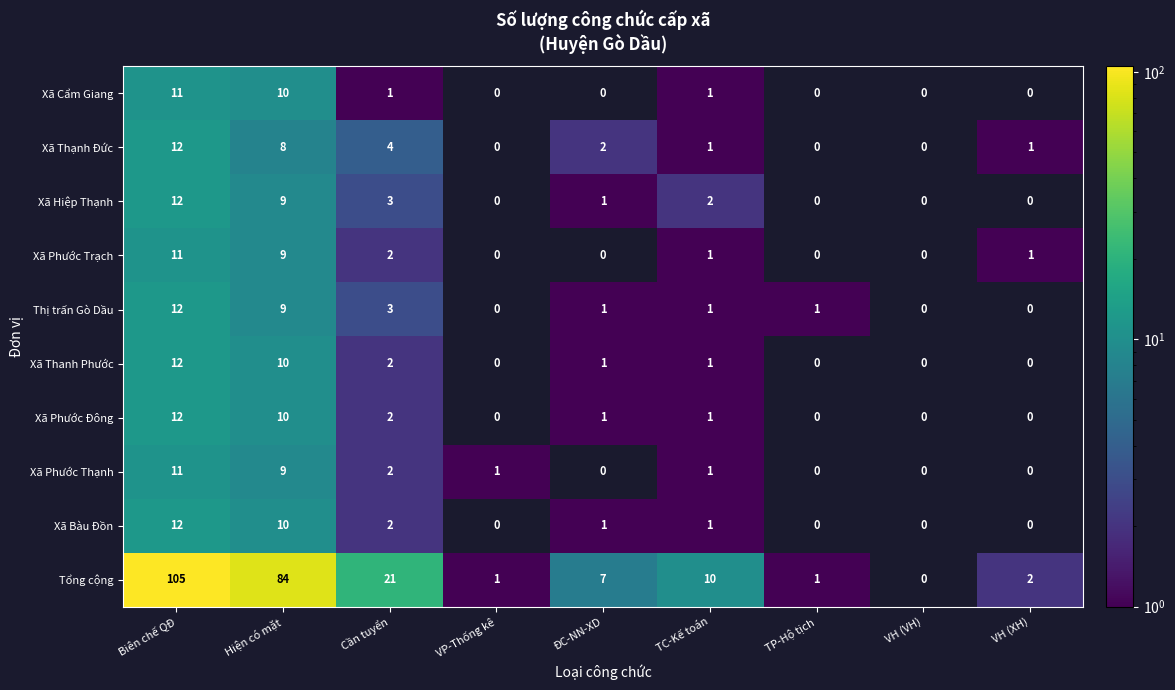

What is the sum of all Xã Thạnh Đức values?

28